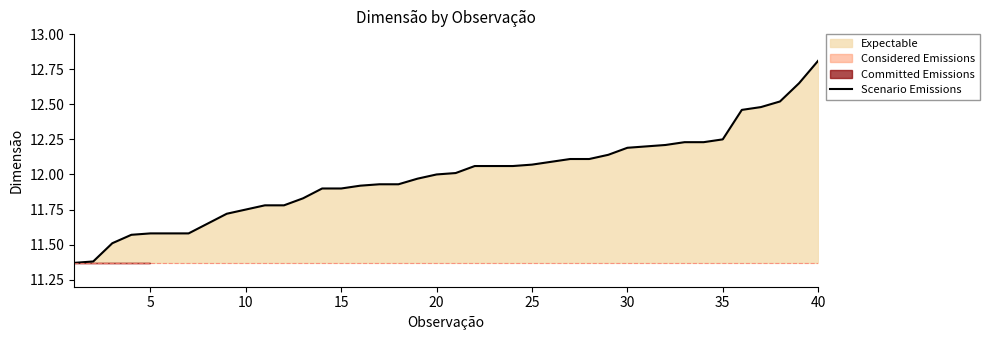

What is the highest value of the Scenario Emissions series?

12.8